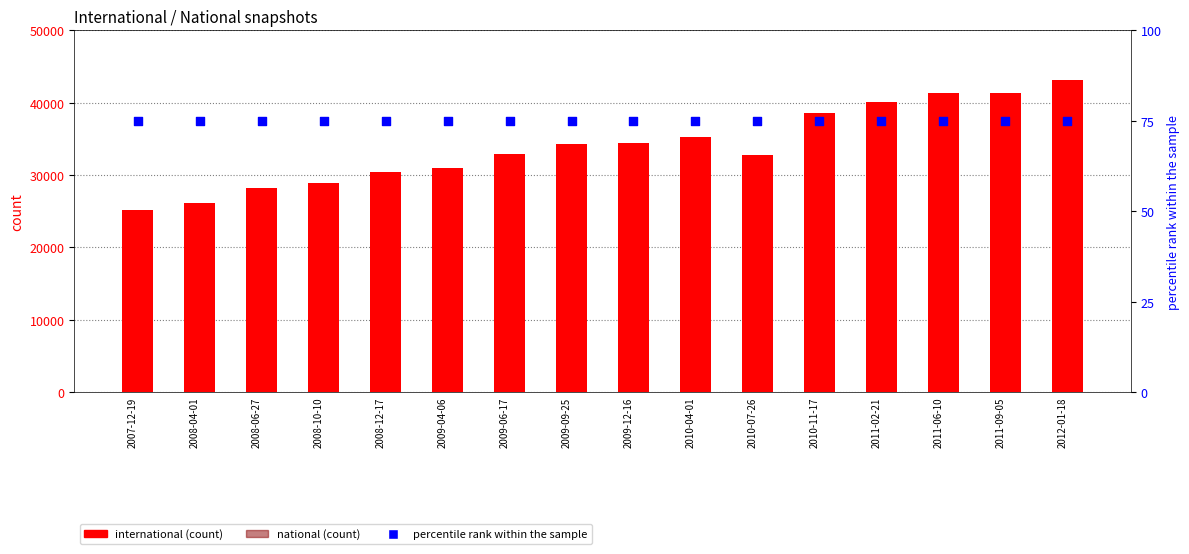

Which series contains the highest Y value?

international